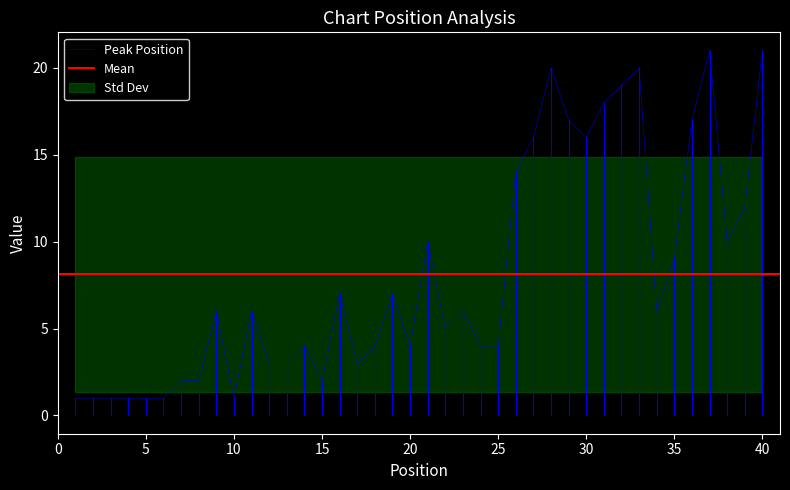

What is the value of the 38th point from the left?

10